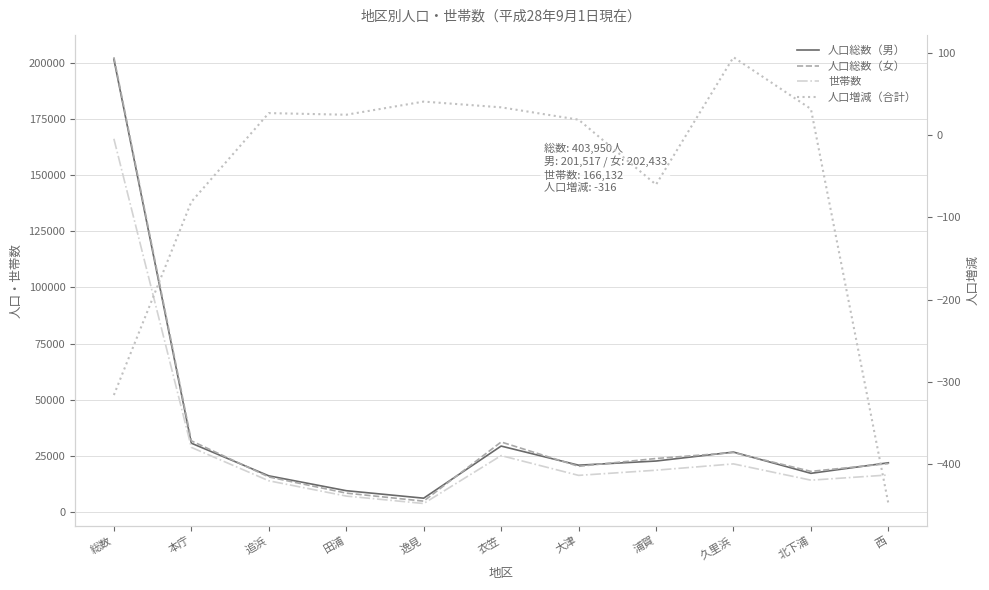

At which label is 人口増減（合計） closest to -176?

本庁